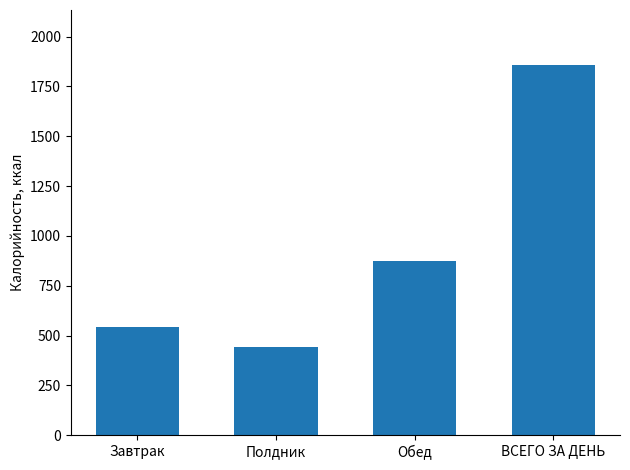

What is the maximum value shown in the chart?

1854.9